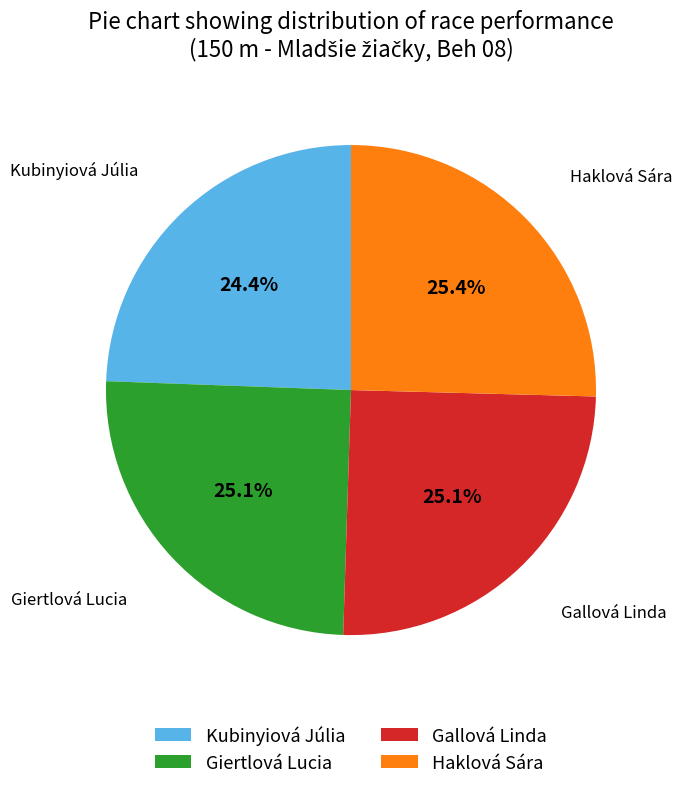

Approximately how many times larger is the value at Kubinyiová Júlia compared to Giertlová Lucia?

1.0